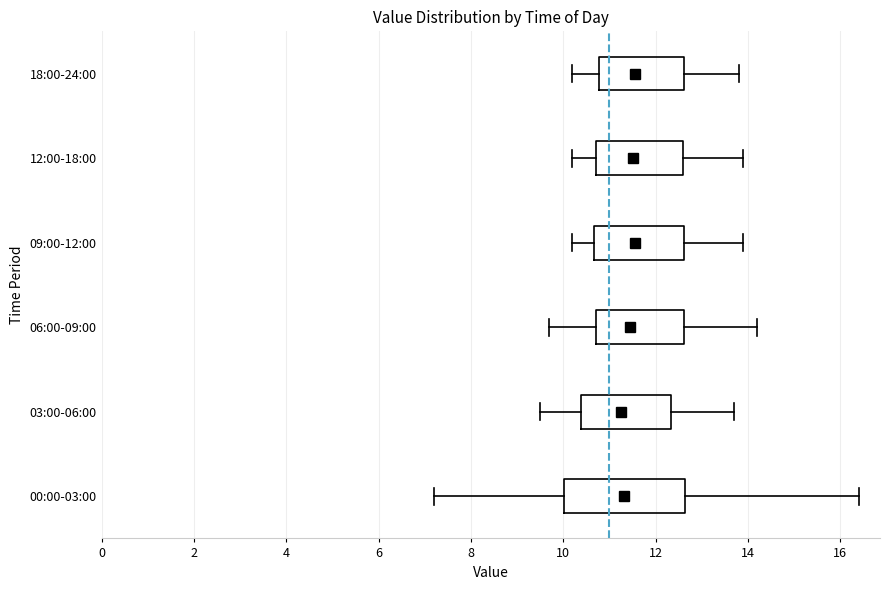

Reading bottom to top, read every box against the x-axis: the position of its median line, the range the box covers, and the ends of its whiskers. The values are not printed on the chart, so give them approximately, as read against the axis.

00:00-03:00: median 11.4, box 10.0 to 12.6, whiskers 7.2 to 16.4
03:00-06:00: median 11.2, box 10.4 to 12.4, whiskers 9.6 to 13.8
06:00-09:00: median 11.4, box 10.8 to 12.6, whiskers 9.8 to 14.2
09:00-12:00: median 11.6, box 10.6 to 12.6, whiskers 10.2 to 14.0
12:00-18:00: median 11.6, box 10.8 to 12.6, whiskers 10.2 to 14.0
18:00-24:00: median 11.6, box 10.8 to 12.6, whiskers 10.2 to 13.8